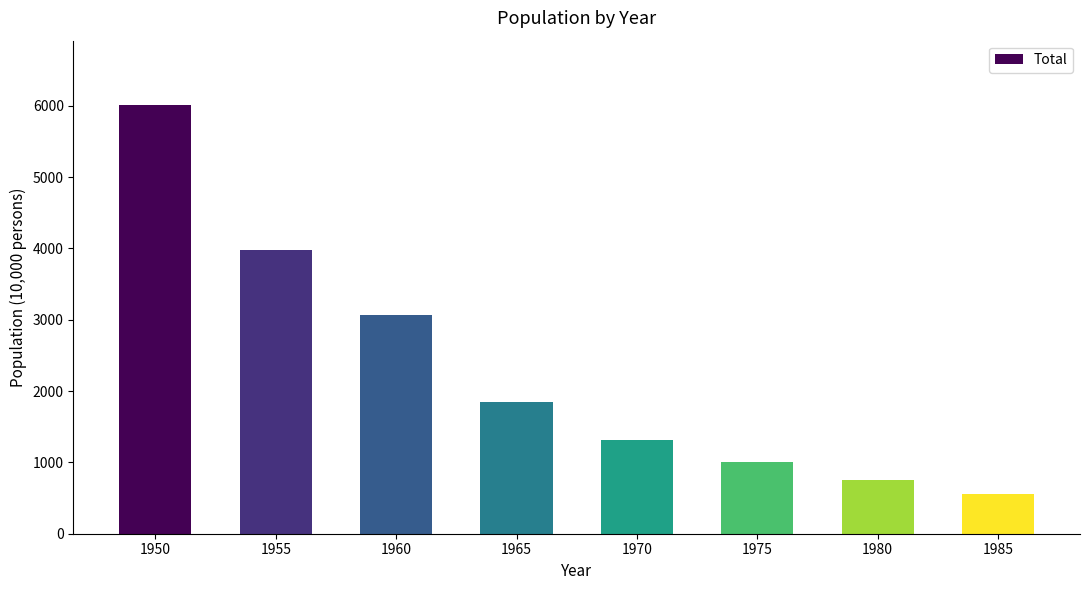

How many values exceed 1850?

4